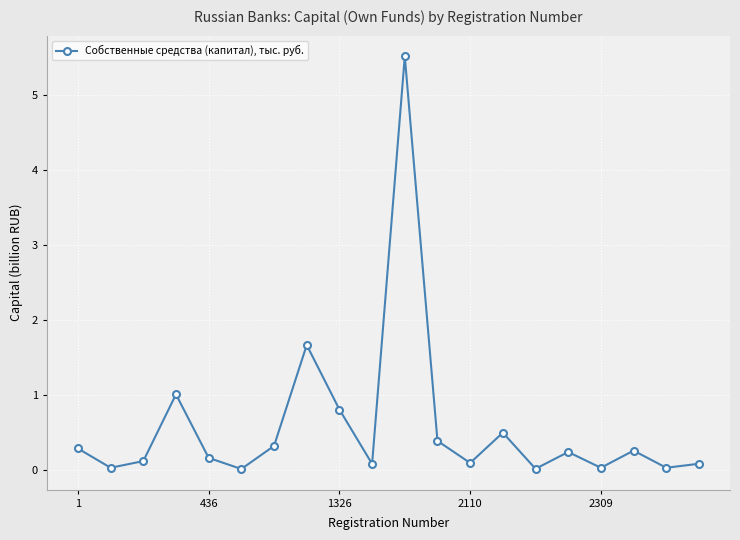

How many points are higher than both their immediate neighbors (excluding endpoints)?

6